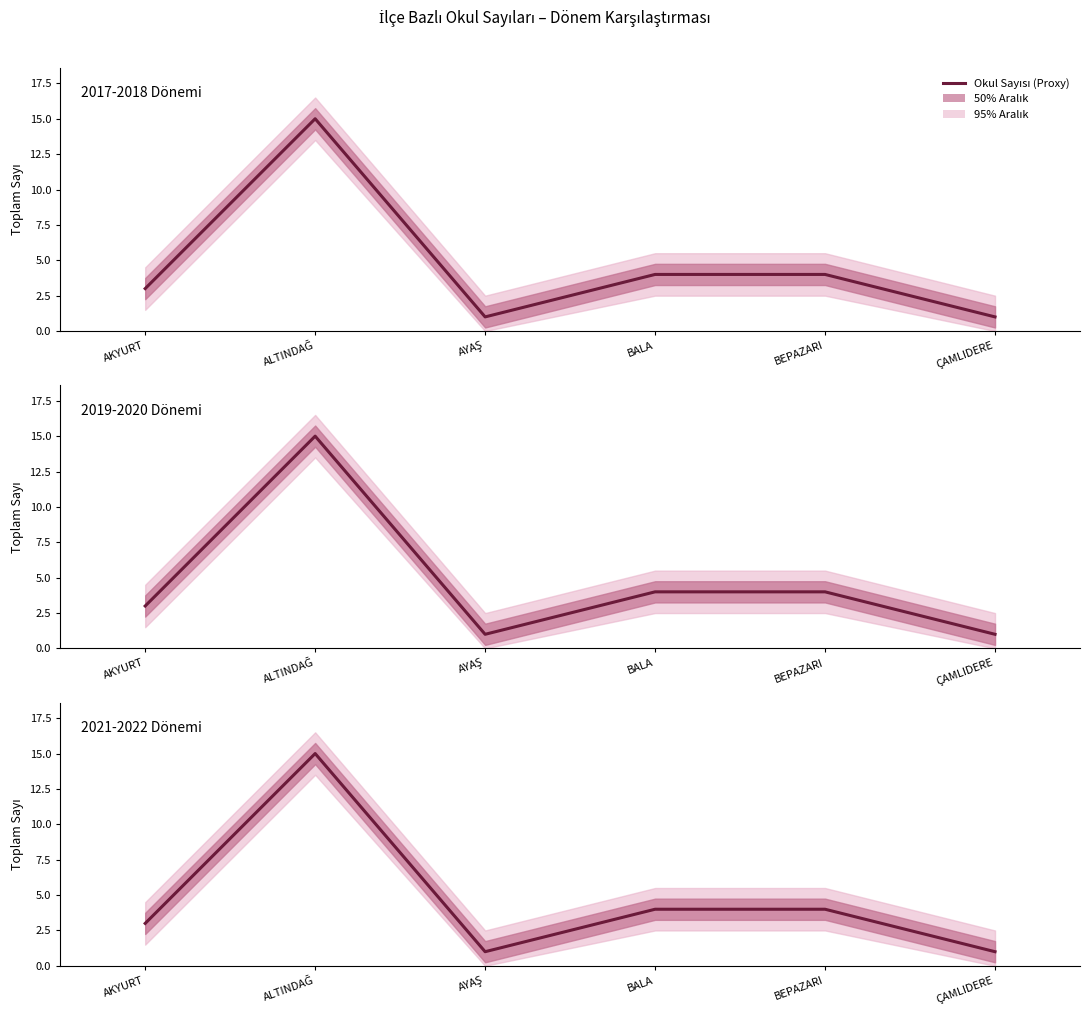

At which category does the chart reach its peak across all series?

ALTINDAĞ